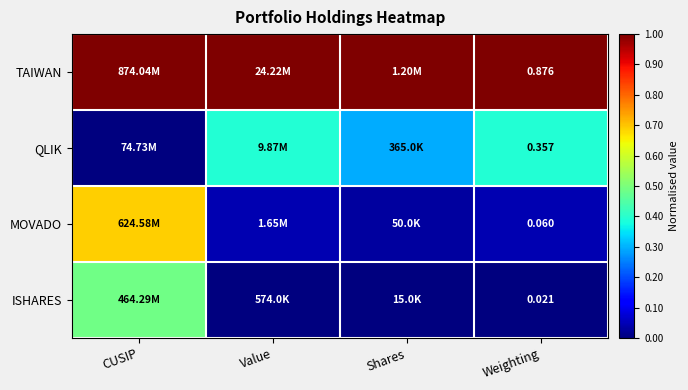

True or false: MOVADO has a value of 0.0 at Value.

True